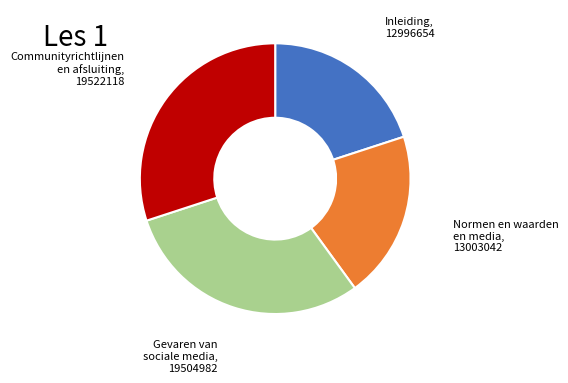

Is there a majority slice in this chart?

No